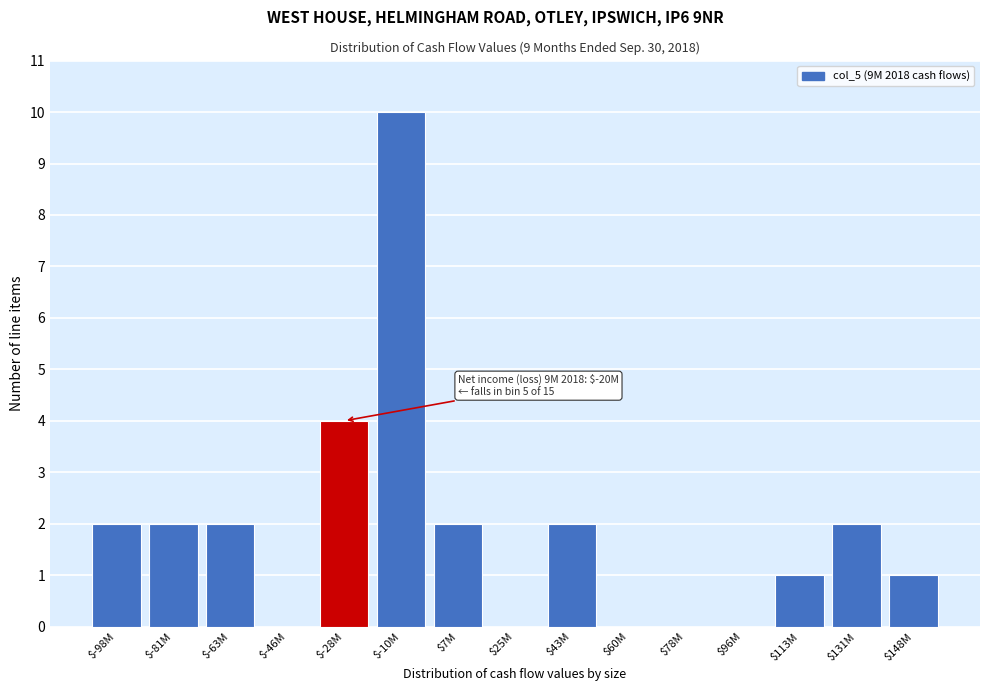

Where is the data nearest to the value 5?

$-28M